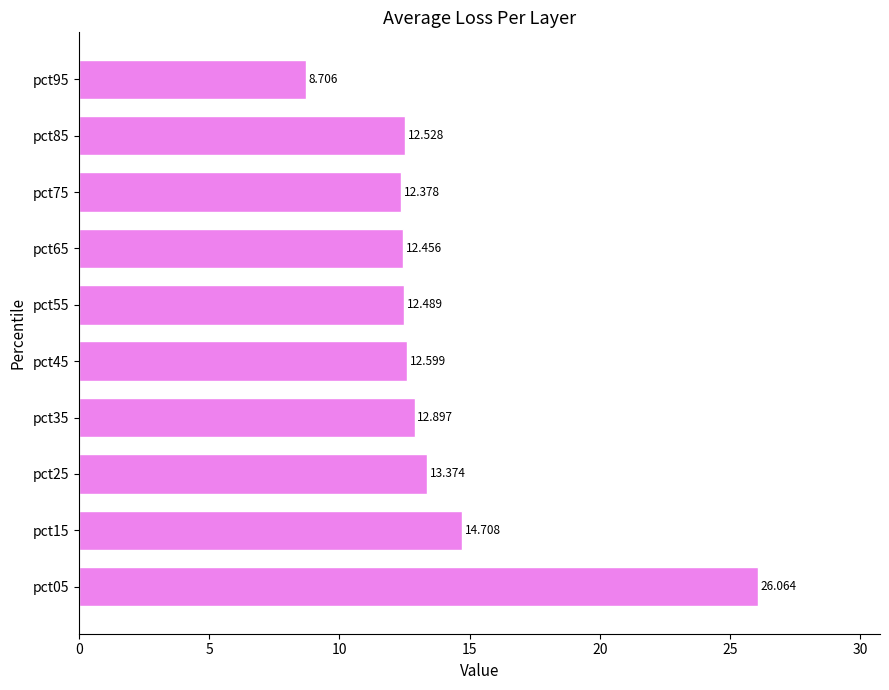

How many data points does each series have?

10